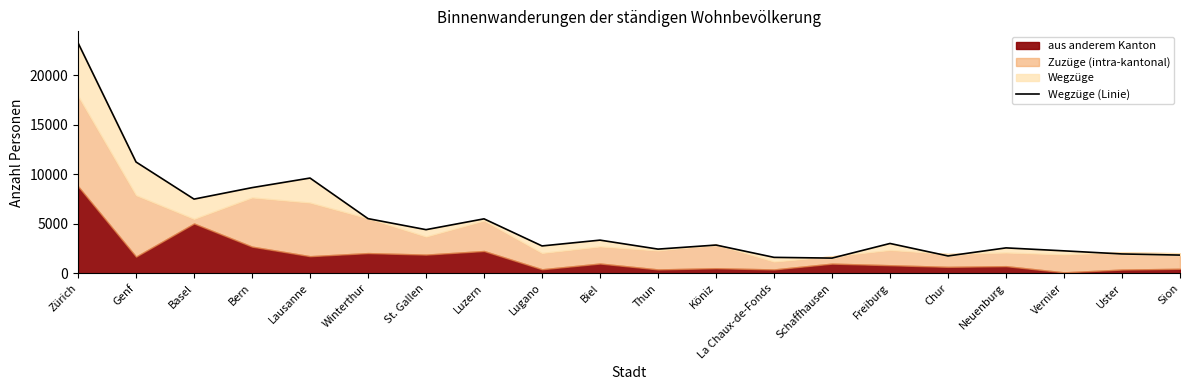

Where does the data first go above 3010?

Zürich